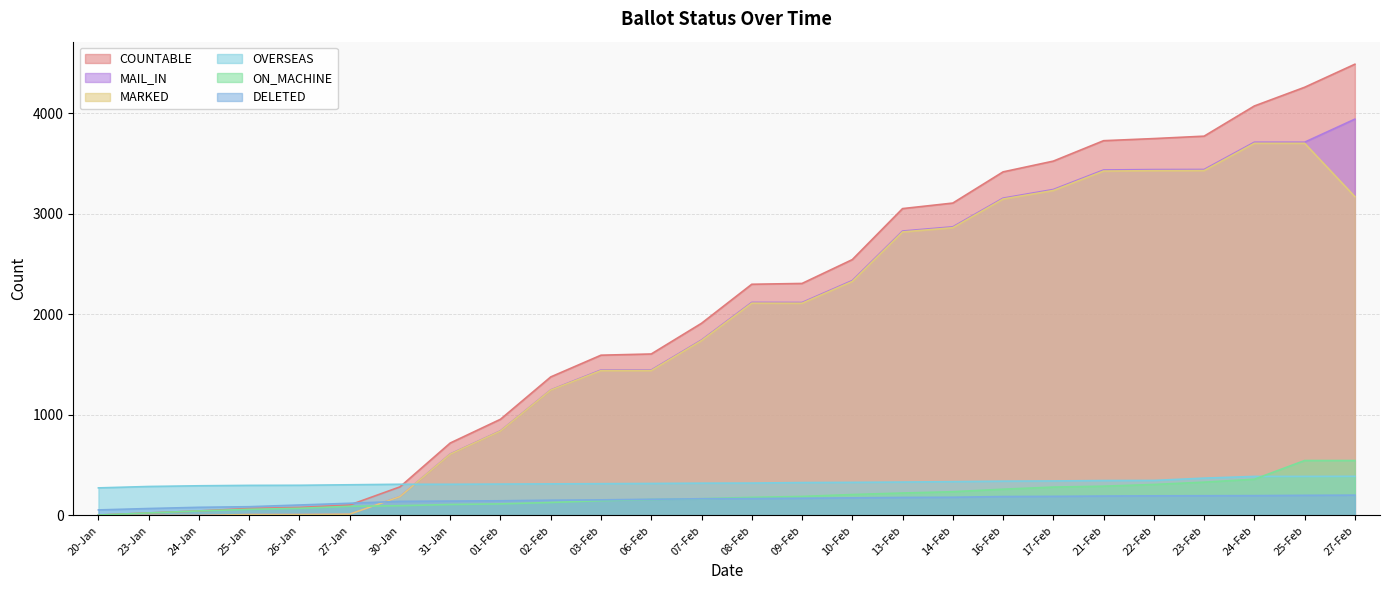

Is it true that MAIL_IN equals 0 at 20-Jan?

True